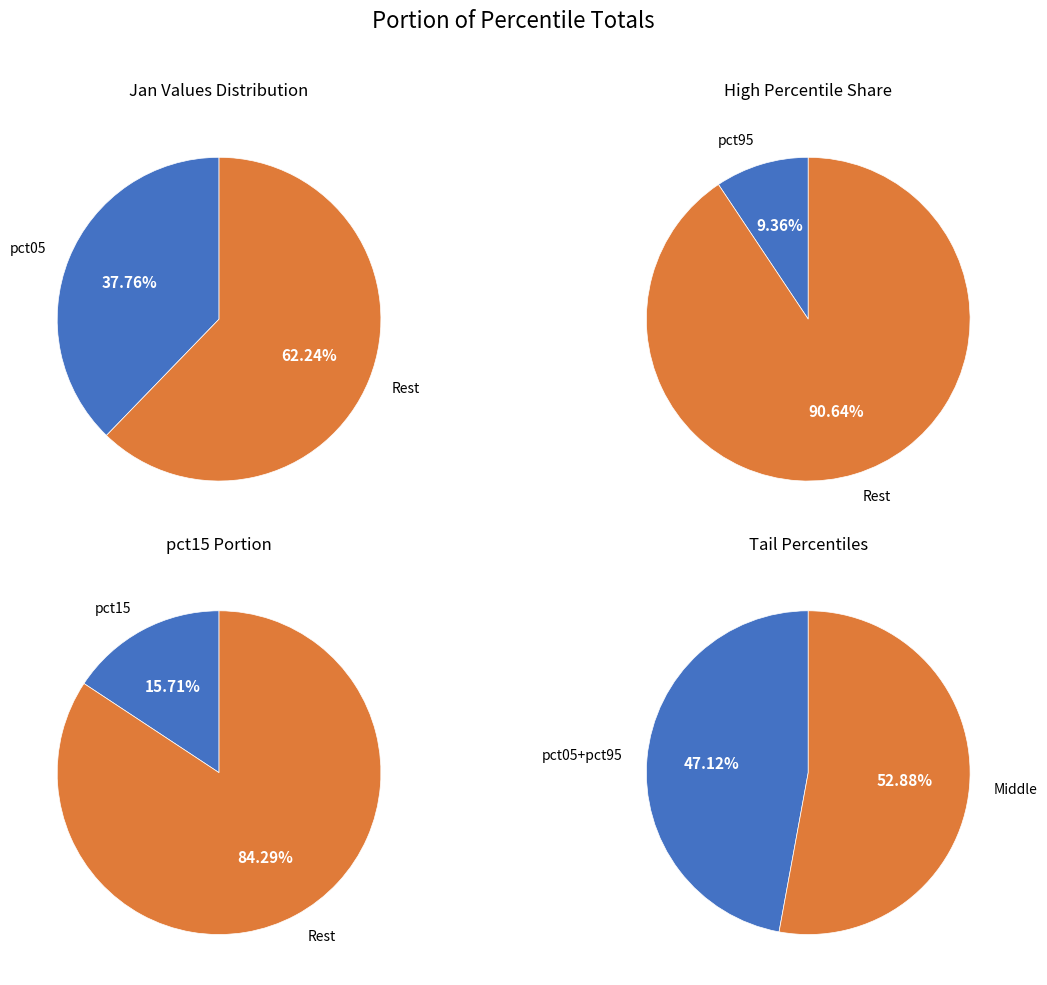

Is it true that pct55 is 1% of the pie?

False